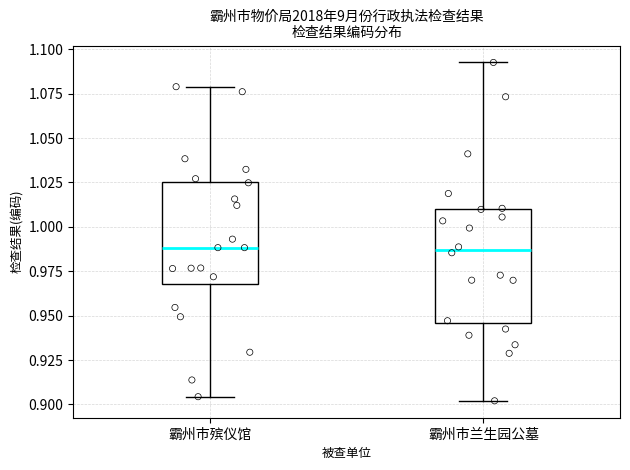

Where does the median line of the box for 霸州市兰生园公墓 sit on the y-axis? The values are not printed on the chart, so give them approximately, as read against the axis.

0.985